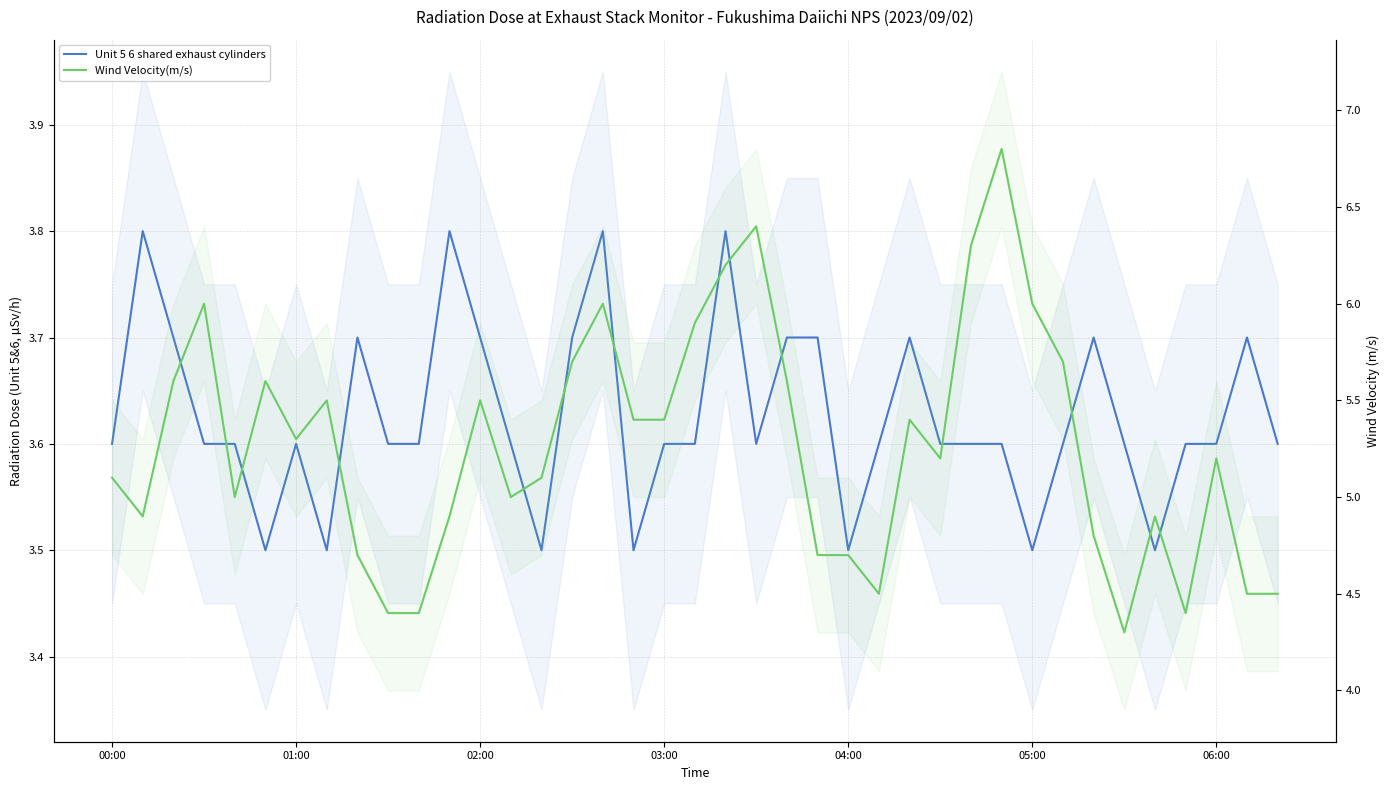

Which series has the widest spread of values?

Wind Velocity(m/s)